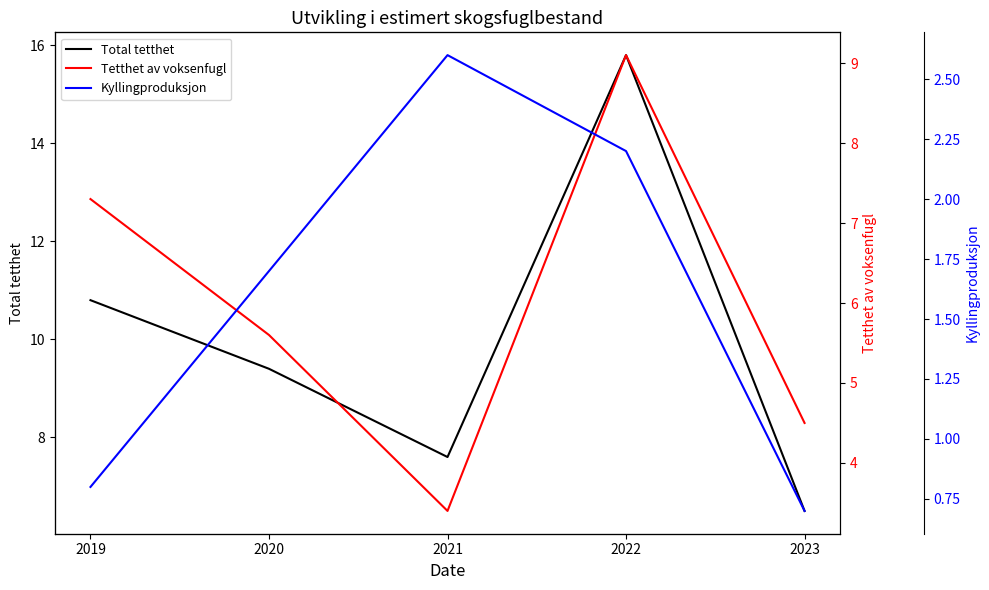

Between 2019 and 2021, which series saw the biggest shift?

Tetthet av voksenfugl